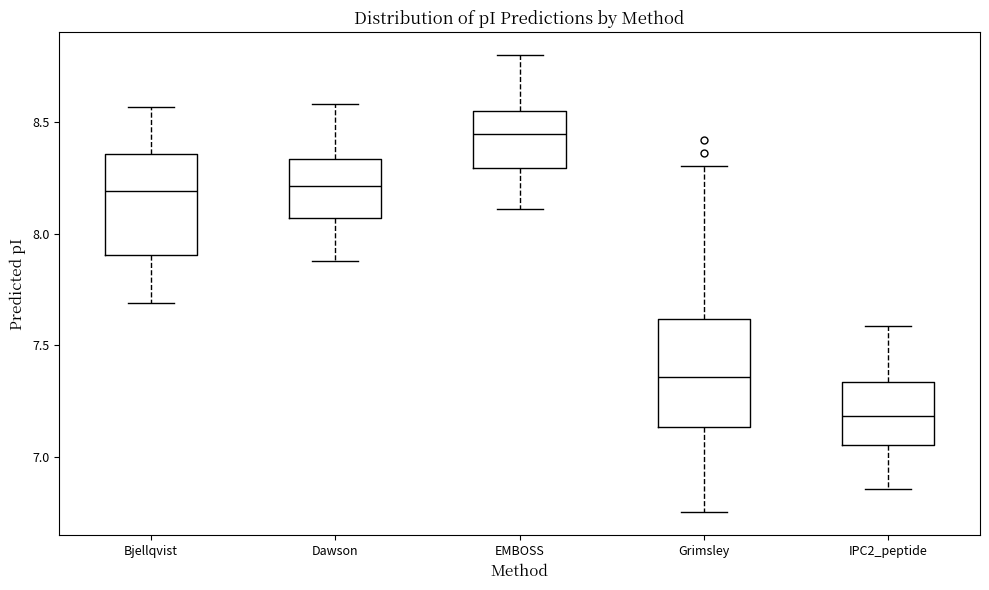

Which box has the lowest median line?

IPC2_peptide